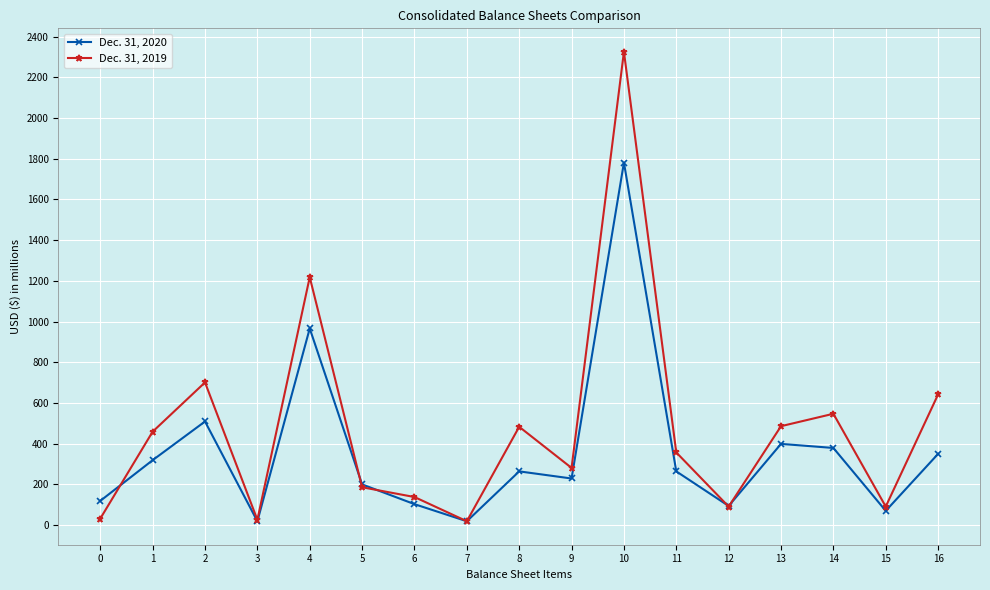

Rank the series by their maximum value, from highest to lowest.

Dec. 31, 2019, Dec. 31, 2020